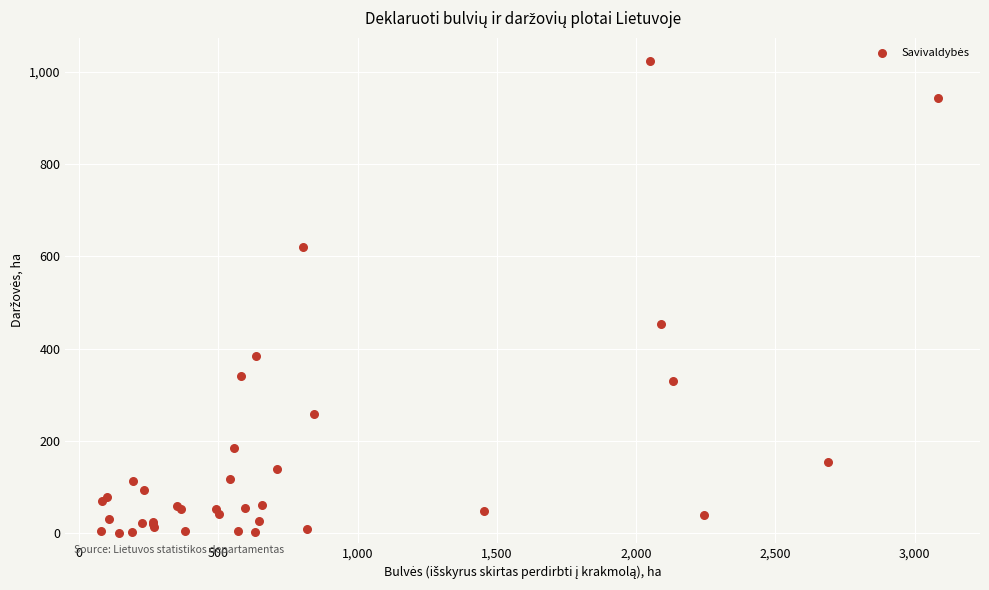

What Y value in the scatter plot is closest to 511?

452.8